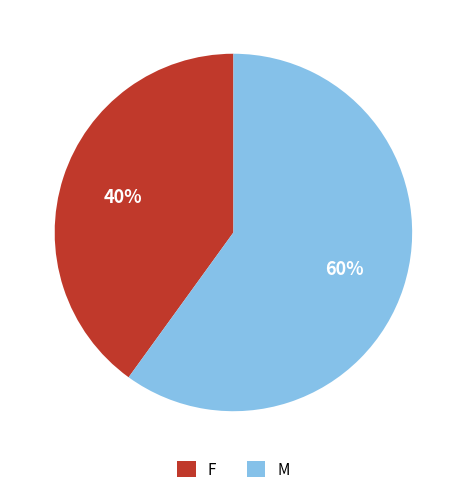

How many slices are in this pie chart?

2